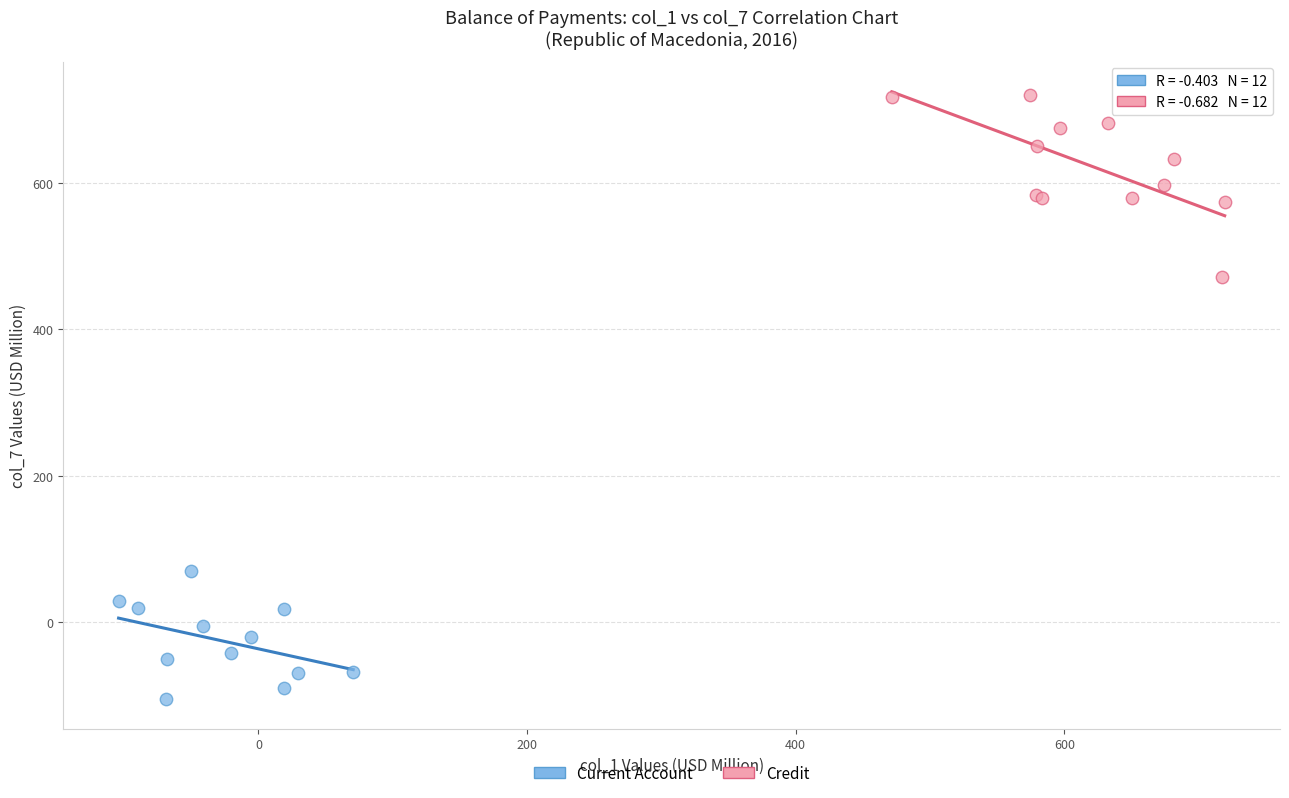

What are all the series names shown in the legend?

Current Account, Credit